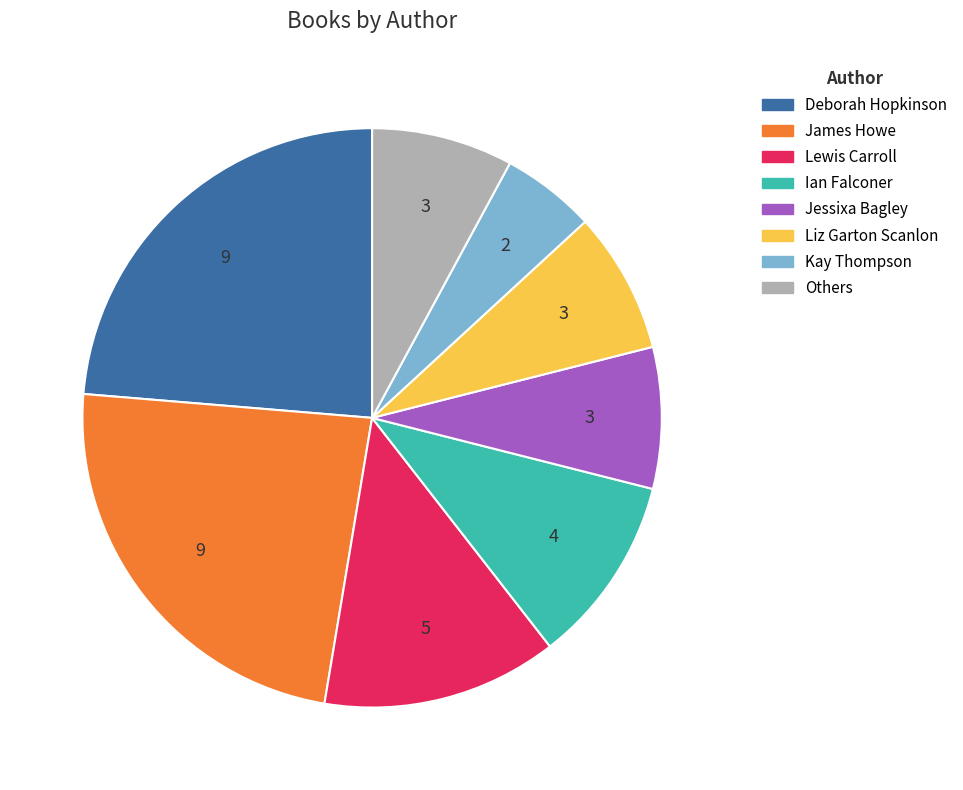

Does any single category account for the majority?

No